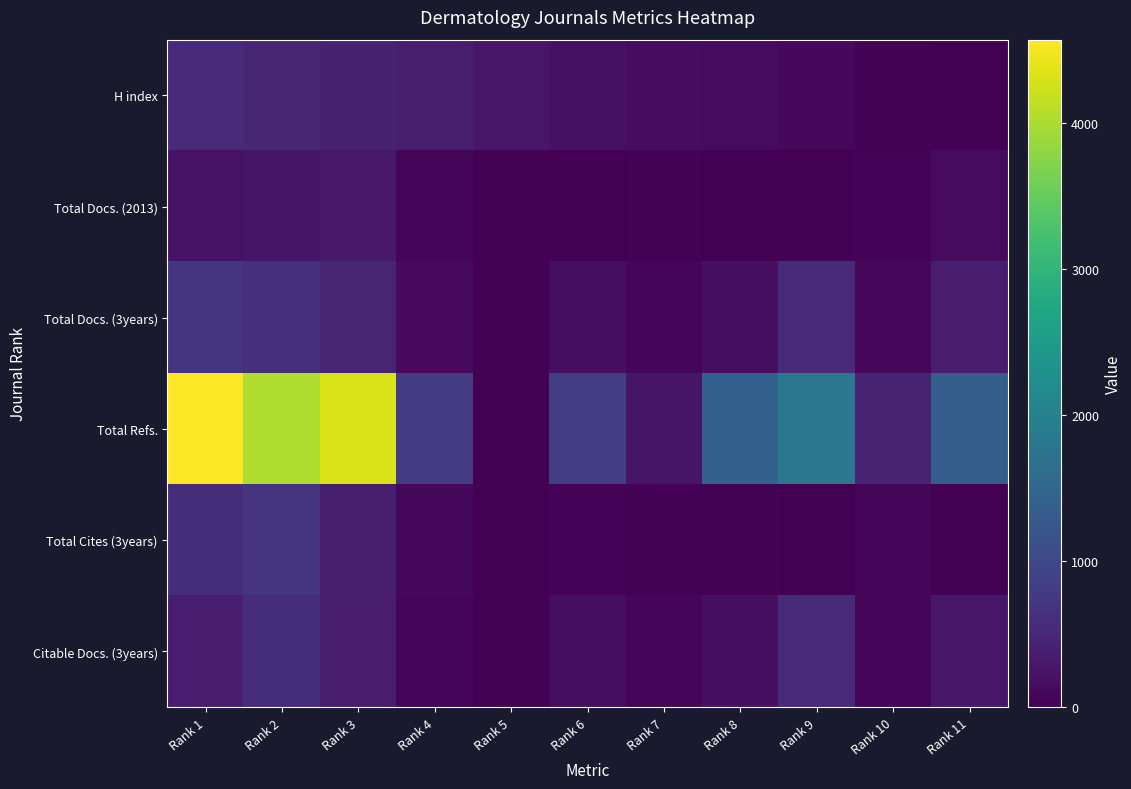

Reading left to right, extract all data points from this chart.

H index: Rank 1=537	Rank 2=484	Rank 3=423	Rank 4=391	Rank 5=281	Rank 6=200	Rank 7=155	Rank 8=126	Rank 9=101	Rank 10=21	Rank 11=7
Total Docs. (2013): Rank 1=216	Rank 2=258	Rank 3=305	Rank 4=73	Rank 5=0	Rank 6=13	Rank 7=23	Rank 8=12	Rank 9=7	Rank 10=37	Rank 11=126
Total Docs. (3years): Rank 1=696	Rank 2=638	Rank 3=475	Rank 4=121	Rank 5=0	Rank 6=178	Rank 7=71	Rank 8=195	Rank 9=538	Rank 10=107	Rank 11=344
Total Refs.: Rank 1=4570	Rank 2=4020	Rank 3=4317	Rank 4=795	Rank 5=0	Rank 6=852	Rank 7=250	Rank 8=1415	Rank 9=1817	Rank 10=433	Rank 11=1354
Total Cites (3years): Rank 1=597	Rank 2=714	Rank 3=387	Rank 4=96	Rank 5=0	Rank 6=46	Rank 7=25	Rank 8=32	Rank 9=5	Rank 10=58	Rank 11=0
Citable Docs. (3years): Rank 1=342	Rank 2=604	Rank 3=353	Rank 4=80	Rank 5=0	Rank 6=167	Rank 7=67	Rank 8=187	Rank 9=537	Rank 10=74	Rank 11=279